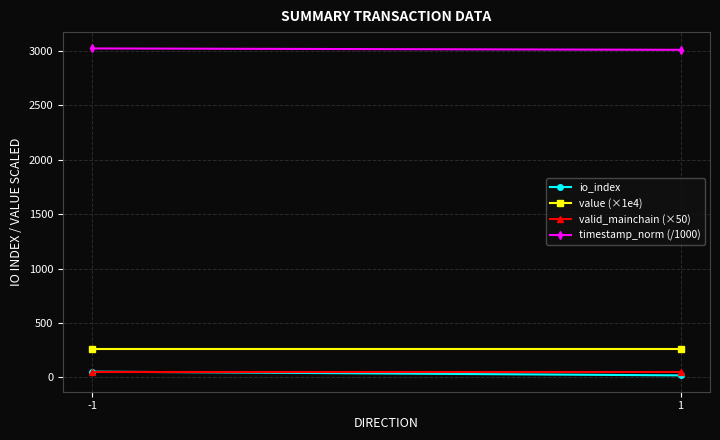

What are all the series names shown in the legend?

io_index, value (×1e4), valid_mainchain (×50), timestamp_norm (/1000)